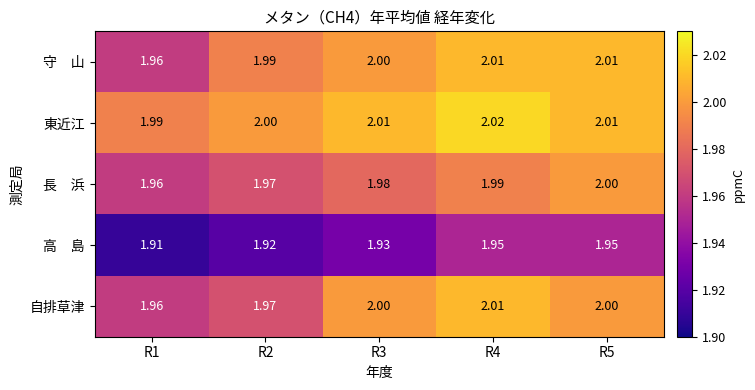

Which series has the largest total across all categories?

東近江